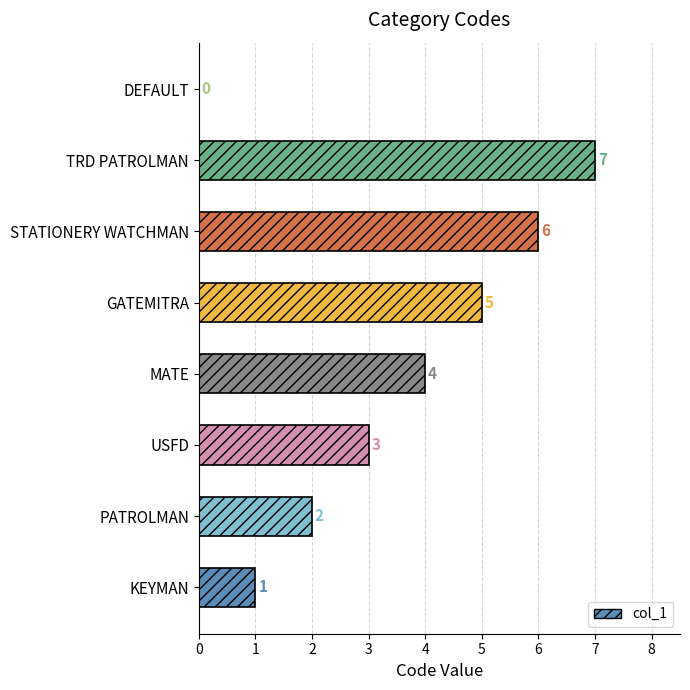

Which has a higher value, DEFAULT or PATROLMAN?

PATROLMAN